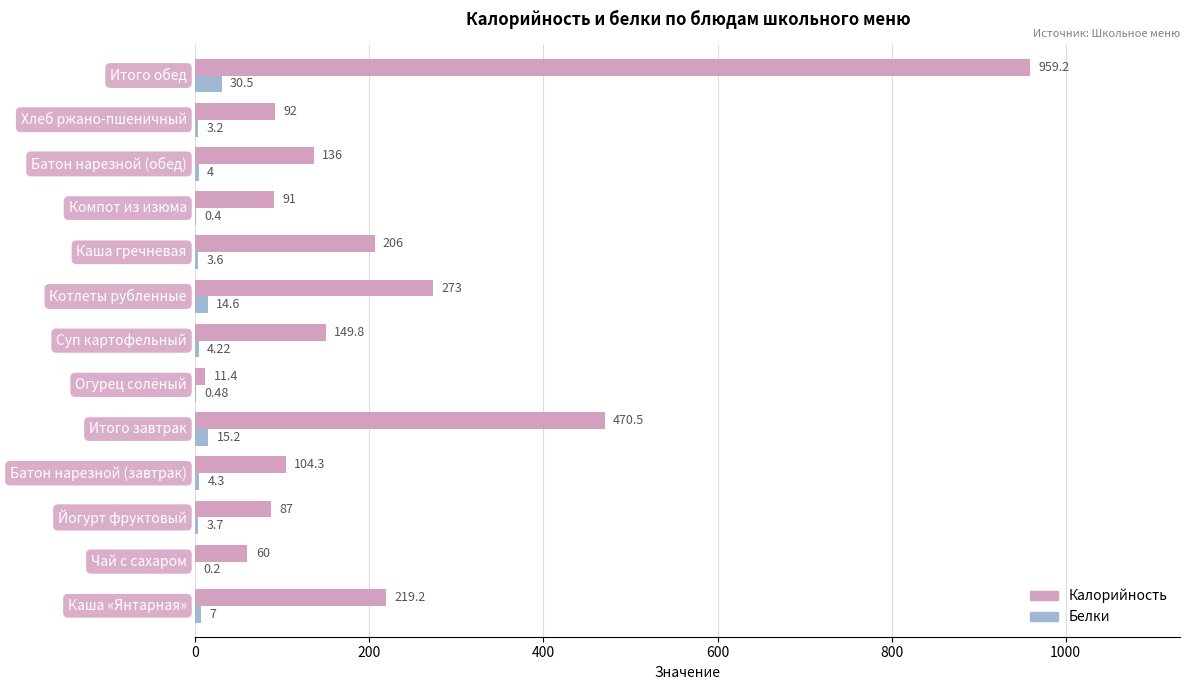

Which series has the largest total across all categories?

Калорийность